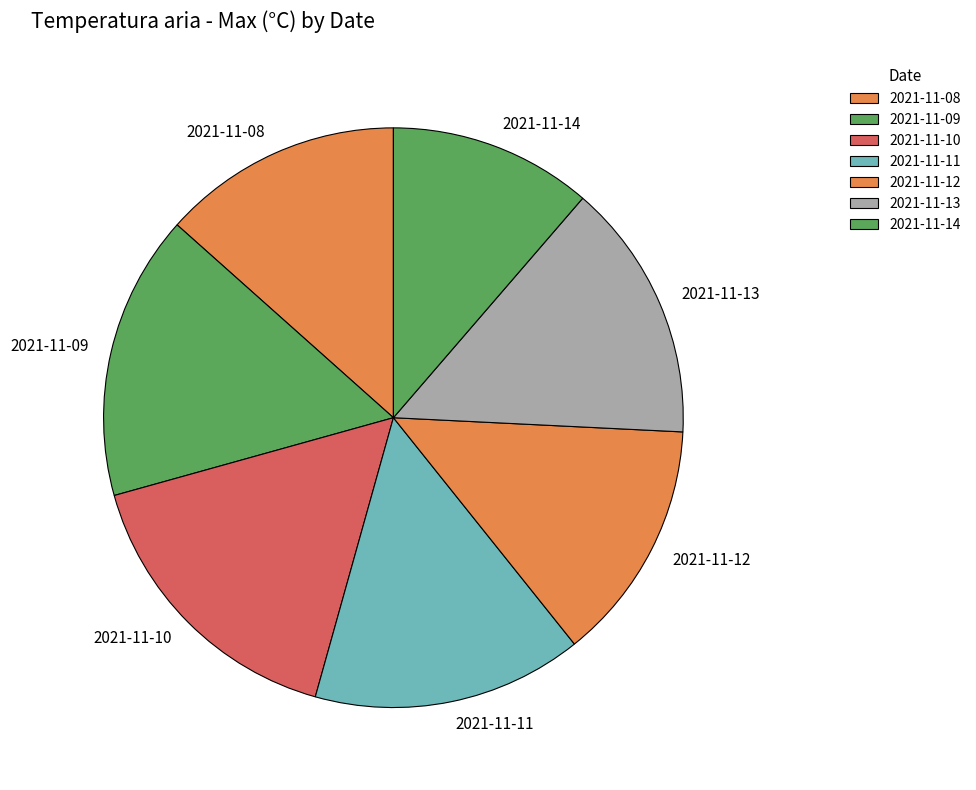

How many segments does this pie chart have?

7